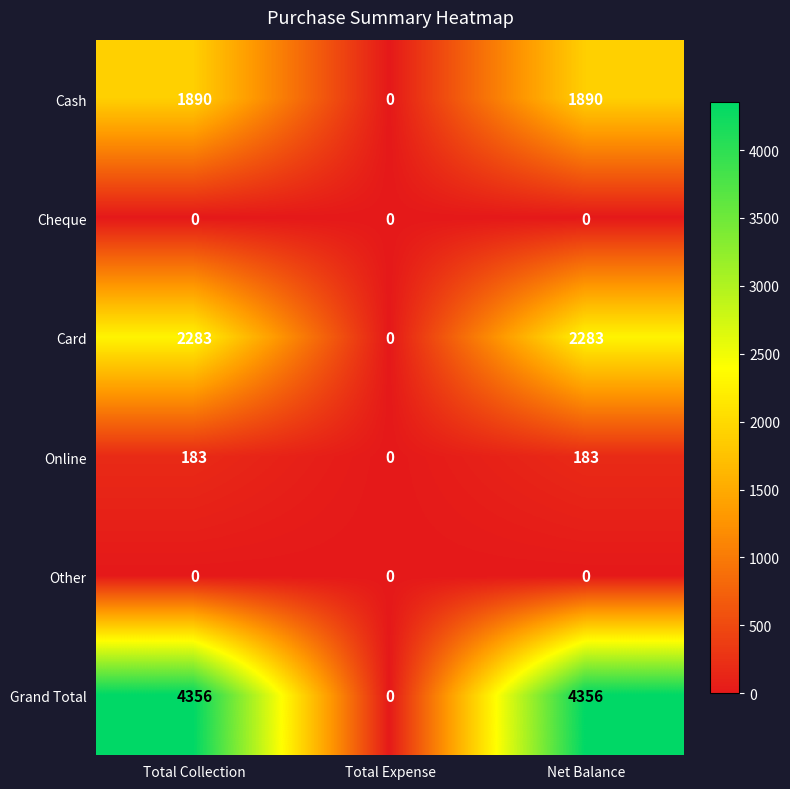

Reading left to right, what are all the values shown in this chart?

Cash: Total Collection=1890	Total Expense=0	Net Balance=1890
Cheque: Total Collection=0	Total Expense=0	Net Balance=0
Card: Total Collection=2283	Total Expense=0	Net Balance=2283
Online: Total Collection=183	Total Expense=0	Net Balance=183
Other: Total Collection=0	Total Expense=0	Net Balance=0
Grand Total: Total Collection=4356	Total Expense=0	Net Balance=4356